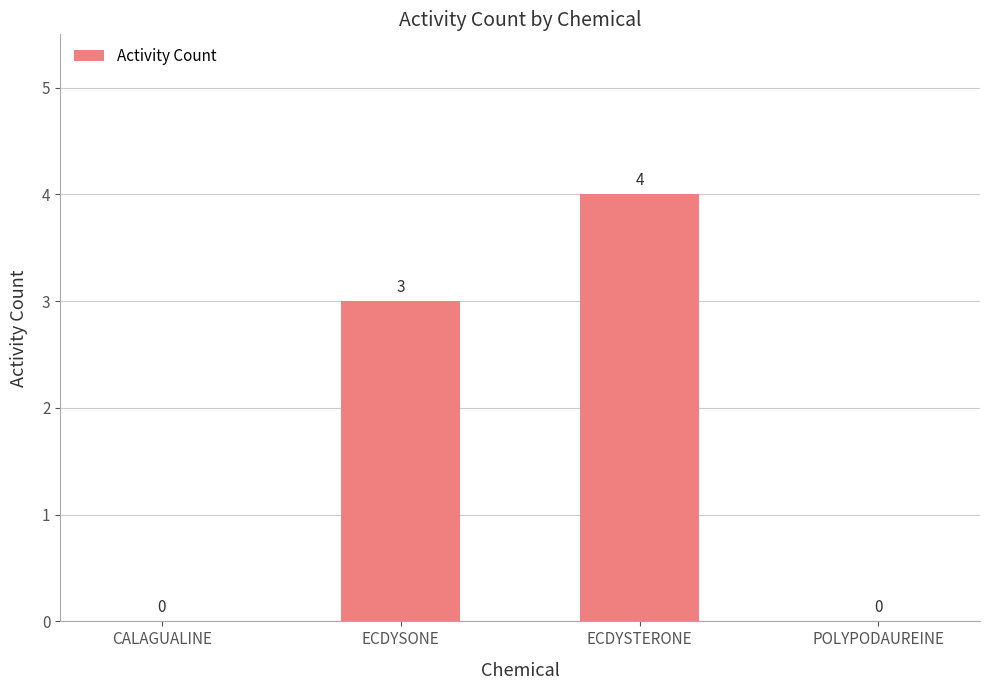

What is the change in value from ECDYSTERONE to POLYPODAUREINE?

-4